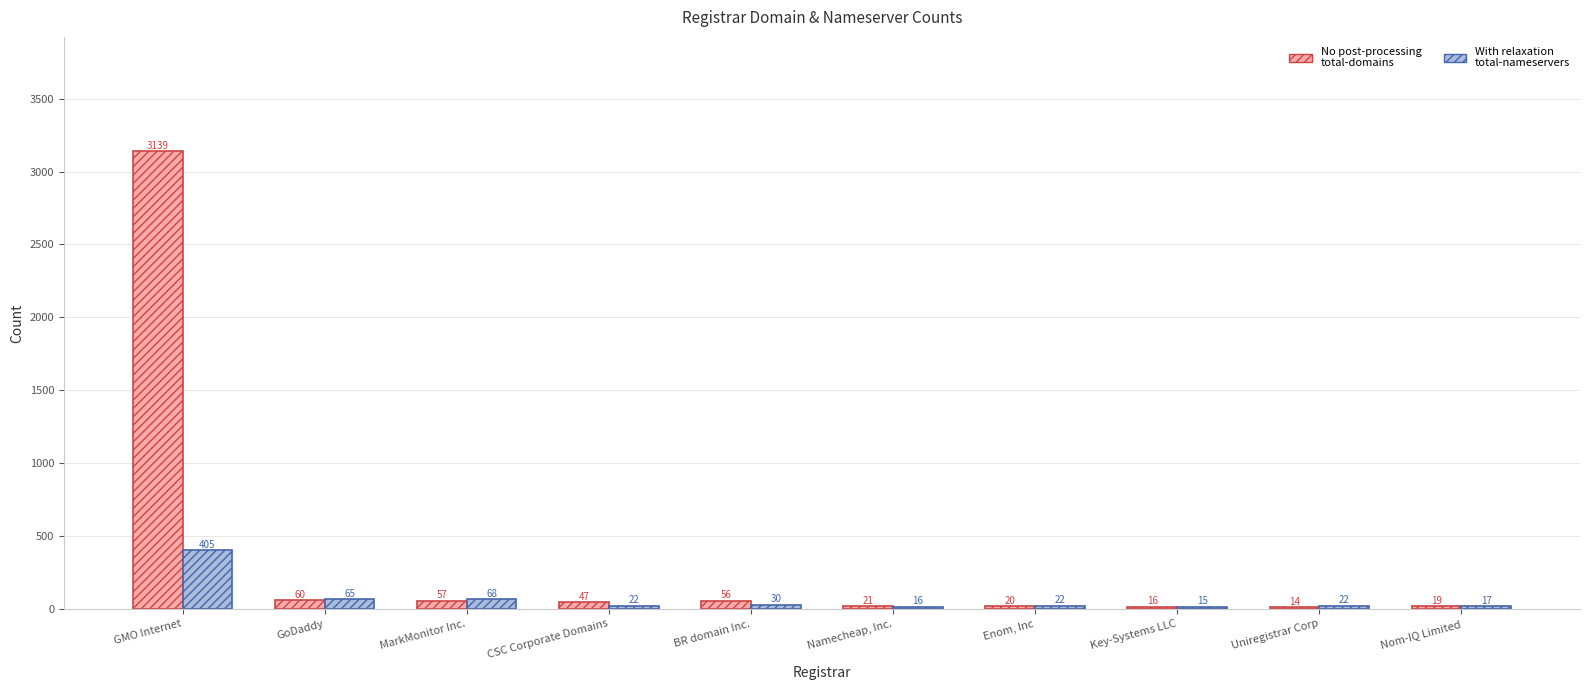

What is the minimum value shown in the chart?

14